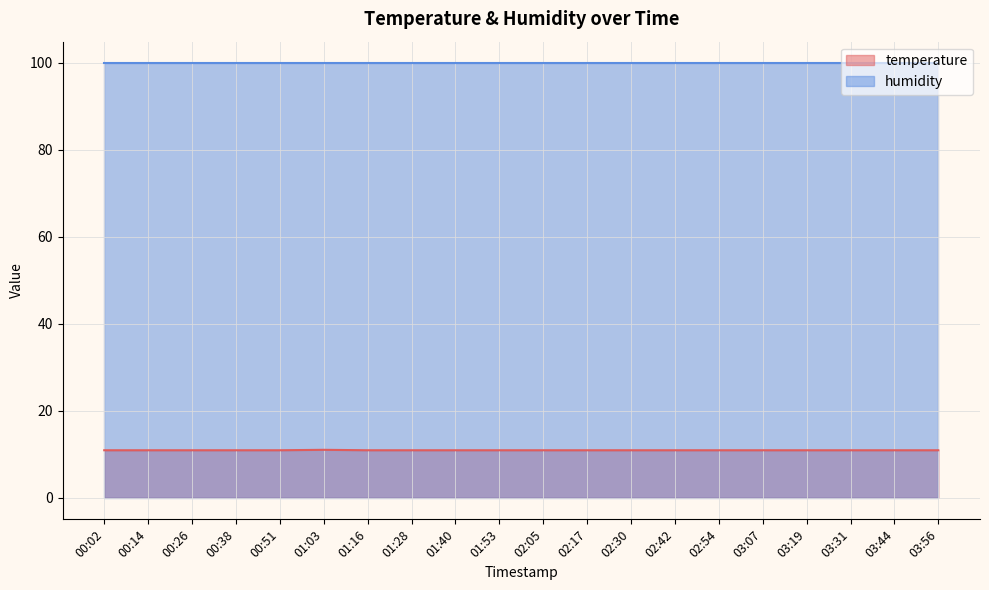

What is the ratio of the value at 01:53 to the value at 01:03?

1.0